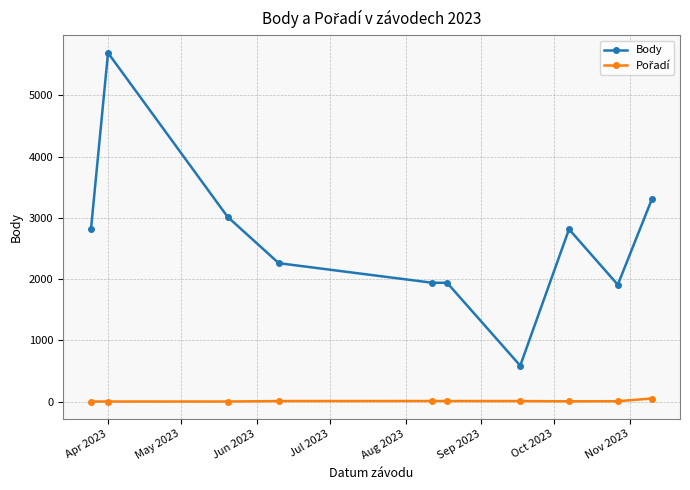

Which series has the largest range (max minus min)?

Body